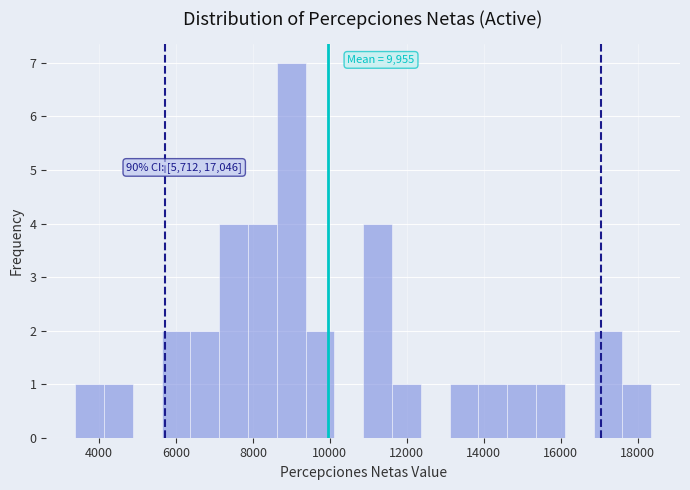

Around what value on the x-axis is the tallest bar? Give the approximate position of its centre, as read against the axis.

9000